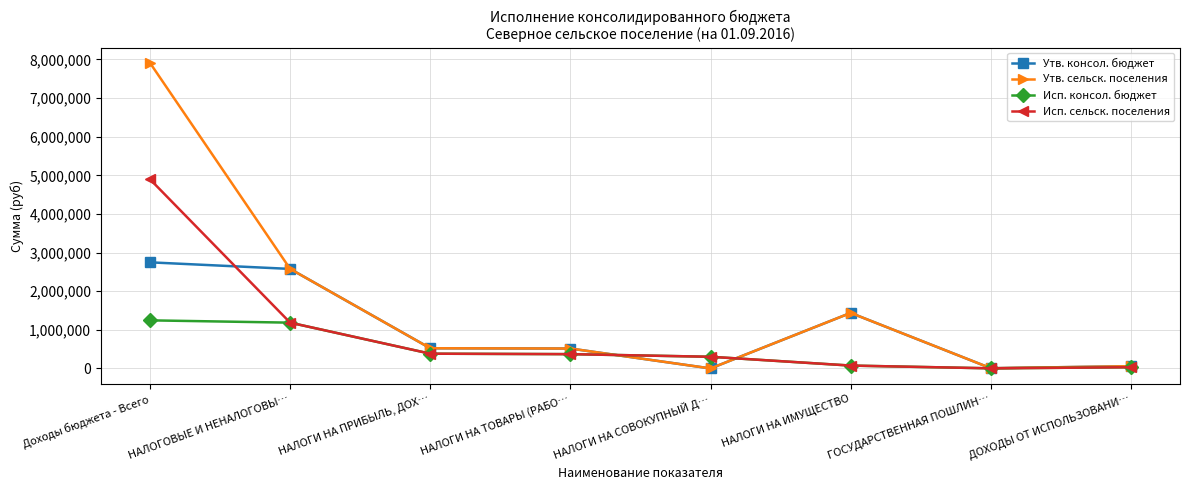

At which category is the sum across all series the highest?

Доходы бюджета - Всего